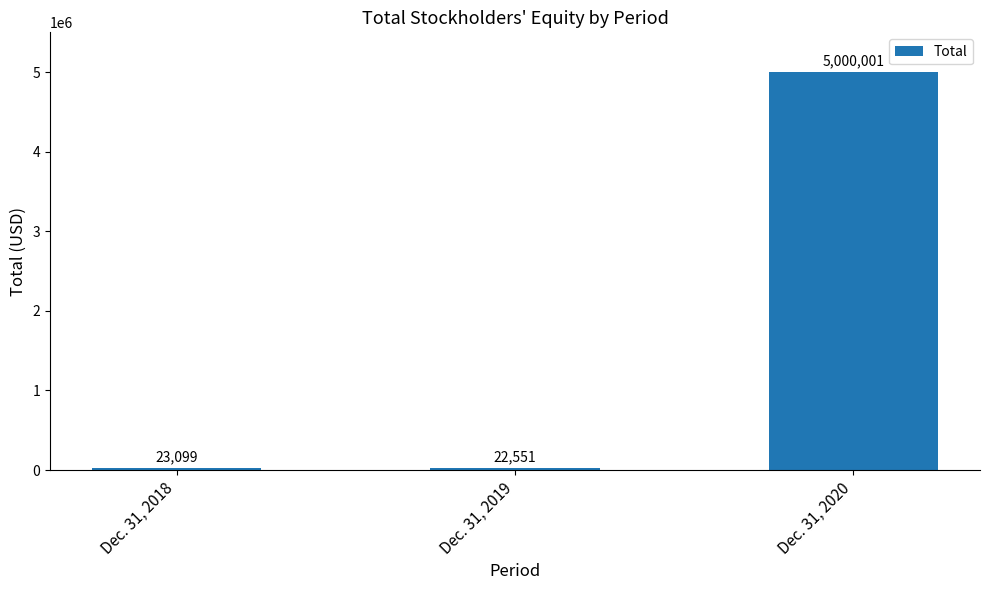

What is the difference between the maximum and second lowest values?

4976902